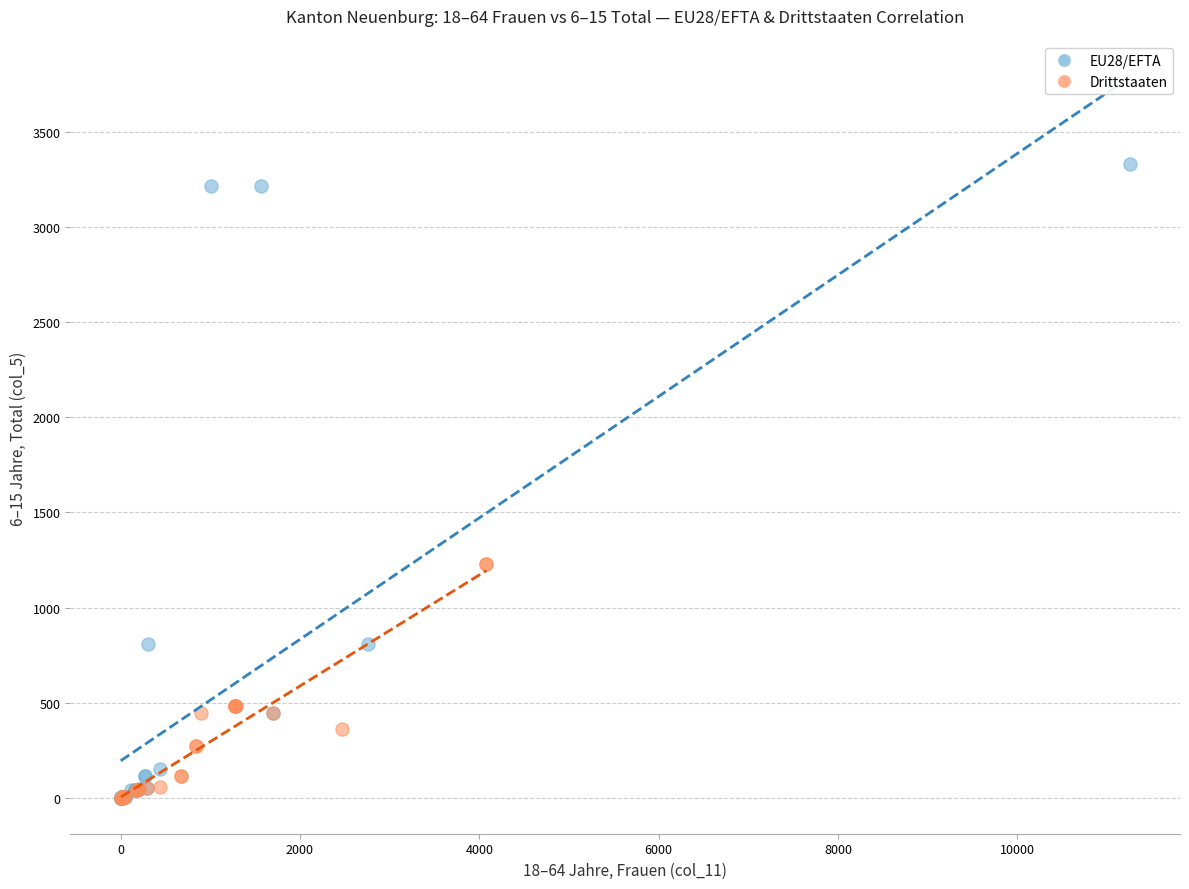

Which series has the widest spread of Y values?

EU28/EFTA